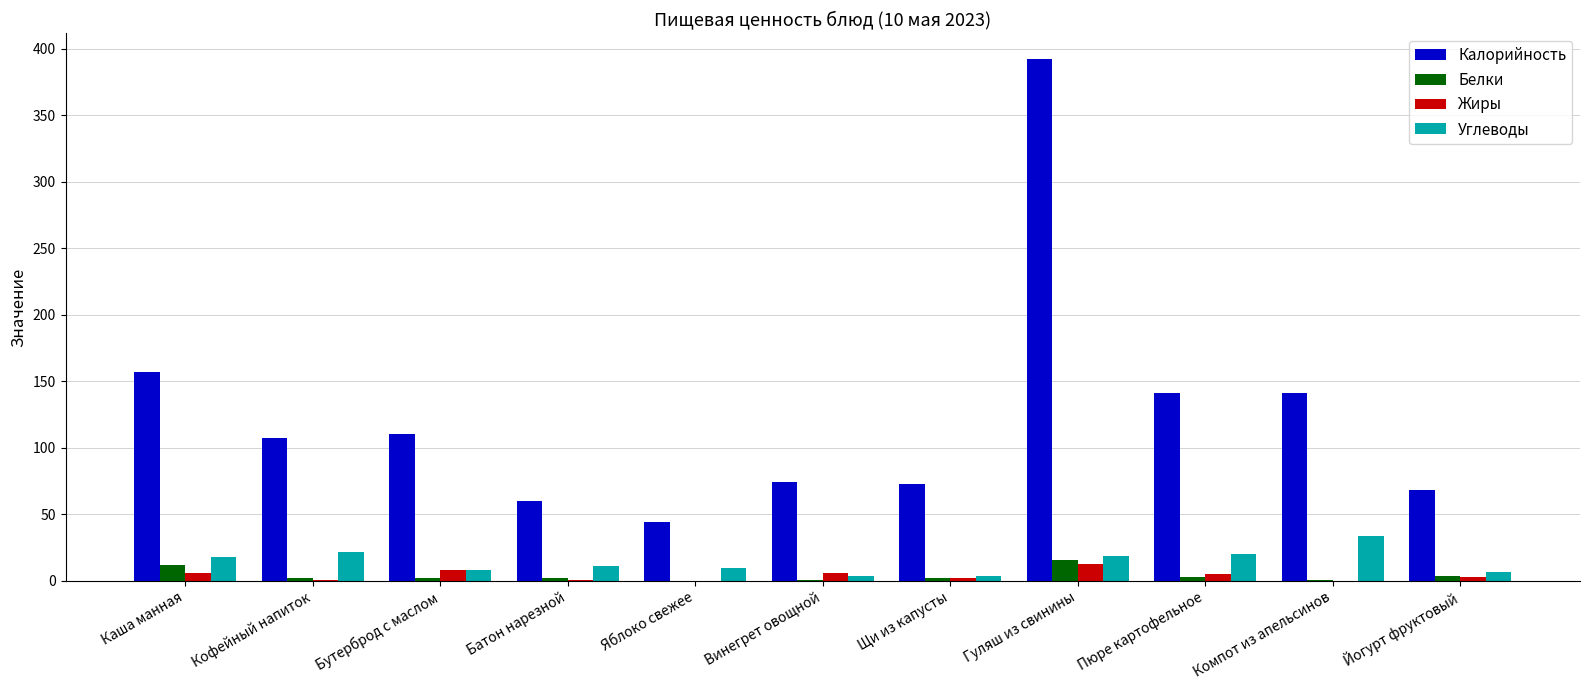

What is the sum of all Жиры values?

45